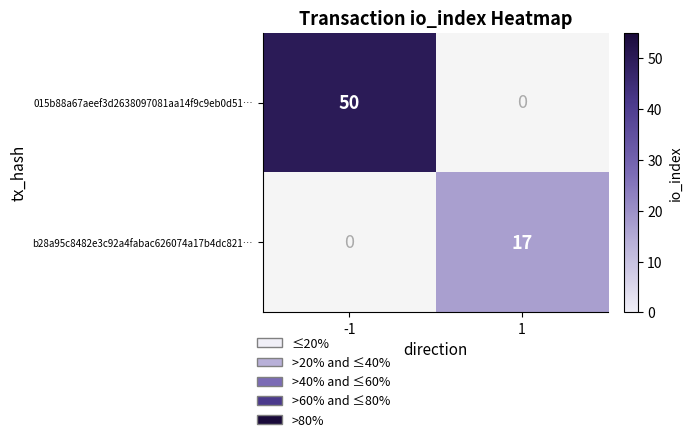

Is the value of 015b88a67aeef3d2638097081aa14f9c9eb0d51… at -1 greater than the value of b28a95c8482e3c92a4fabac626074a17b4dc821… at 1?

Yes